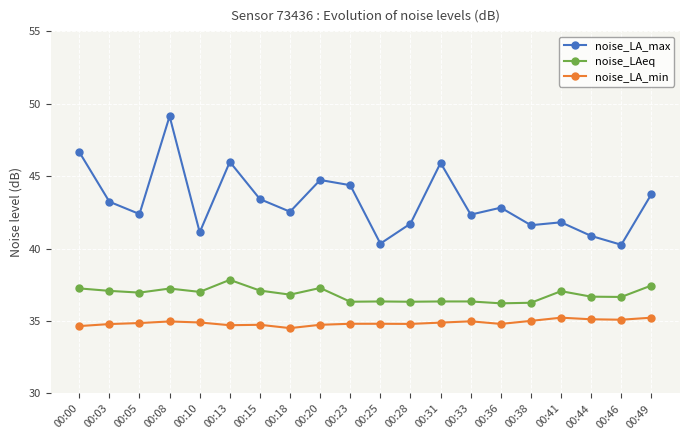

List the series in order of their peak value, highest first.

noise_LA_max, noise_LAeq, noise_LA_min